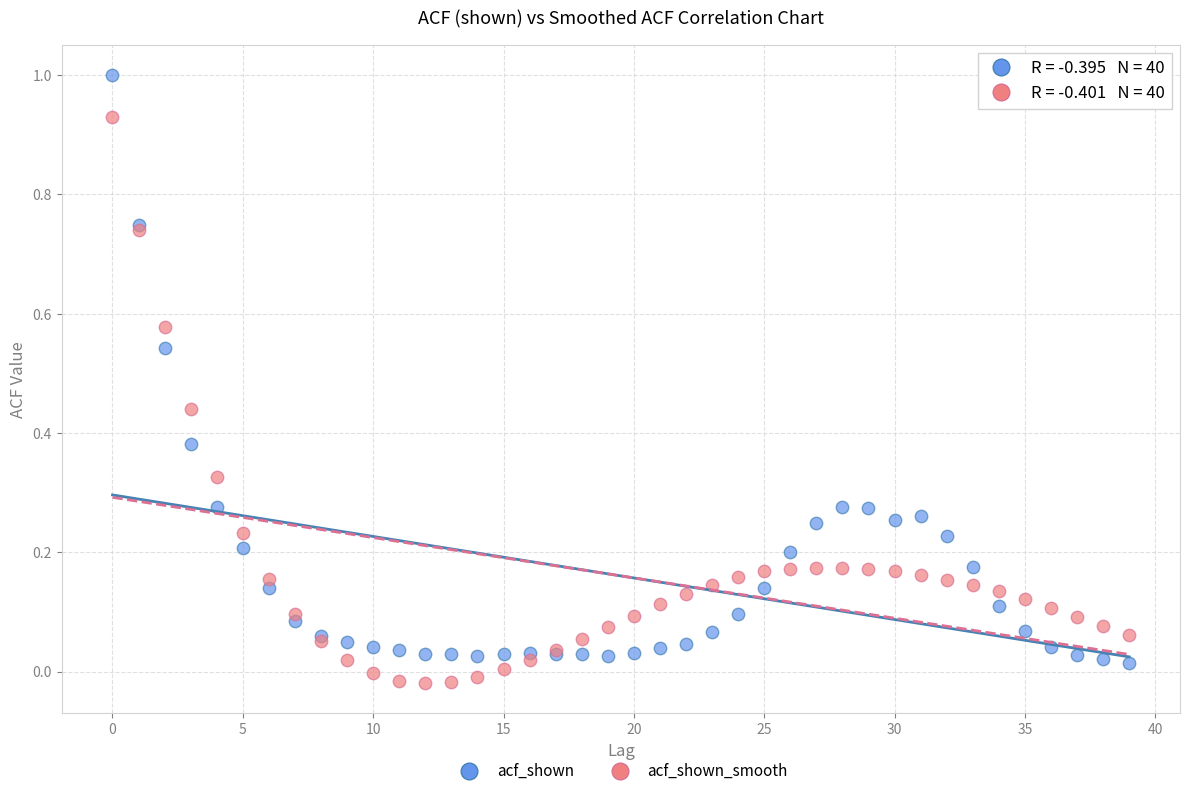

Which series has the widest spread of Y values?

acf_shown